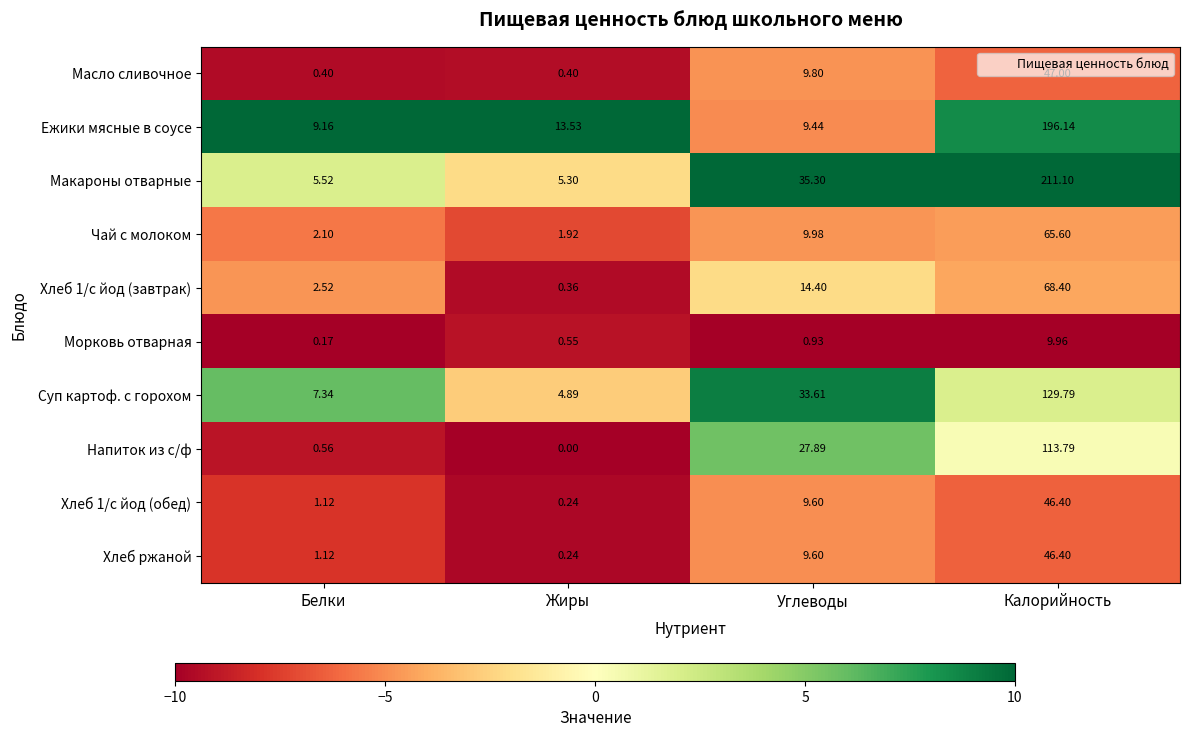

At which category does the chart reach its peak across all series?

Калорийность